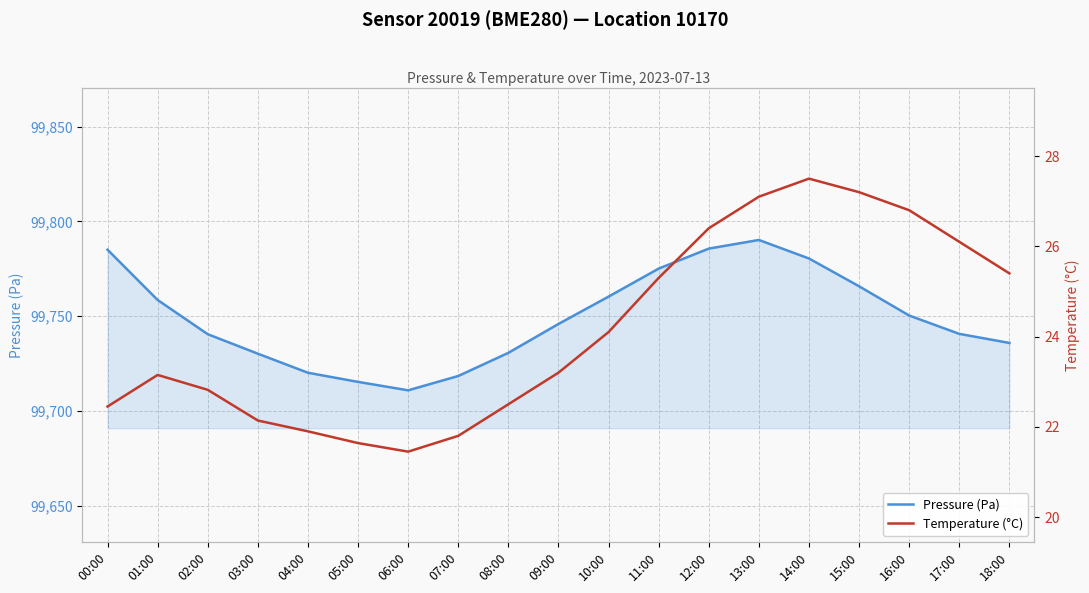

Rank the categories by Pressure (Pa) value from highest to lowest.

13:00, 12:00, 00:00, 14:00, 11:00, 15:00, 10:00, 01:00, 16:00, 09:00, 17:00, 02:00, 18:00, 08:00, 03:00, 04:00, 07:00, 05:00, 06:00